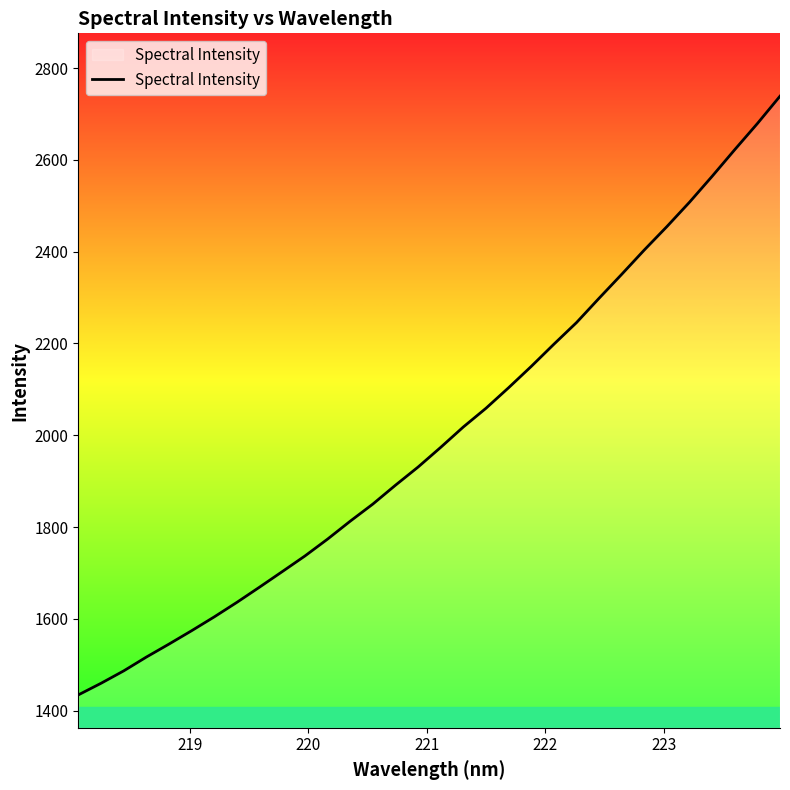

What is the maximum value shown in the chart?

2738.8